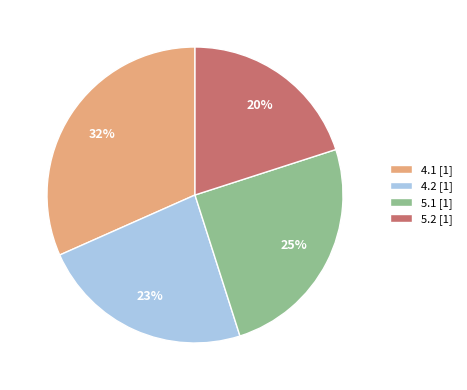

Rank the categories by value from highest to lowest.

4.1, 5.1, 4.2, 5.2